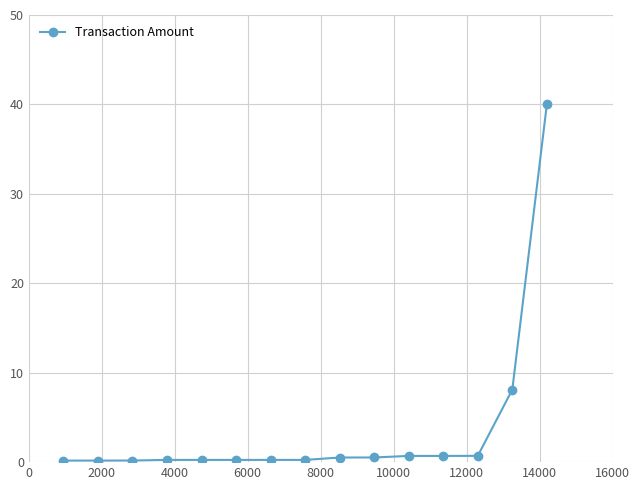

What is the maximum value shown in the chart?

40.0